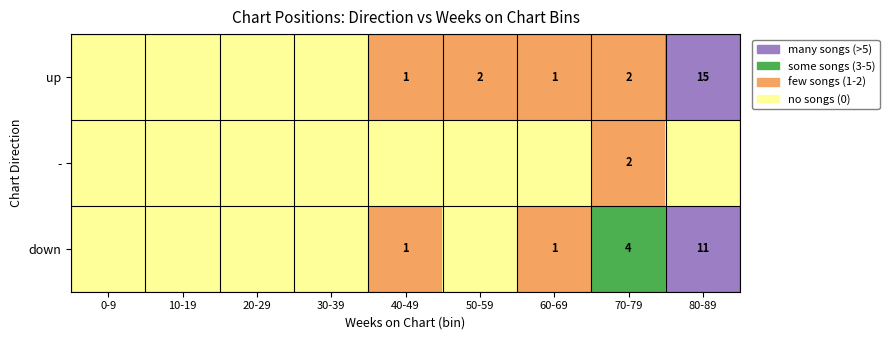

The down series shows 1 at 60-69. True or false?

True